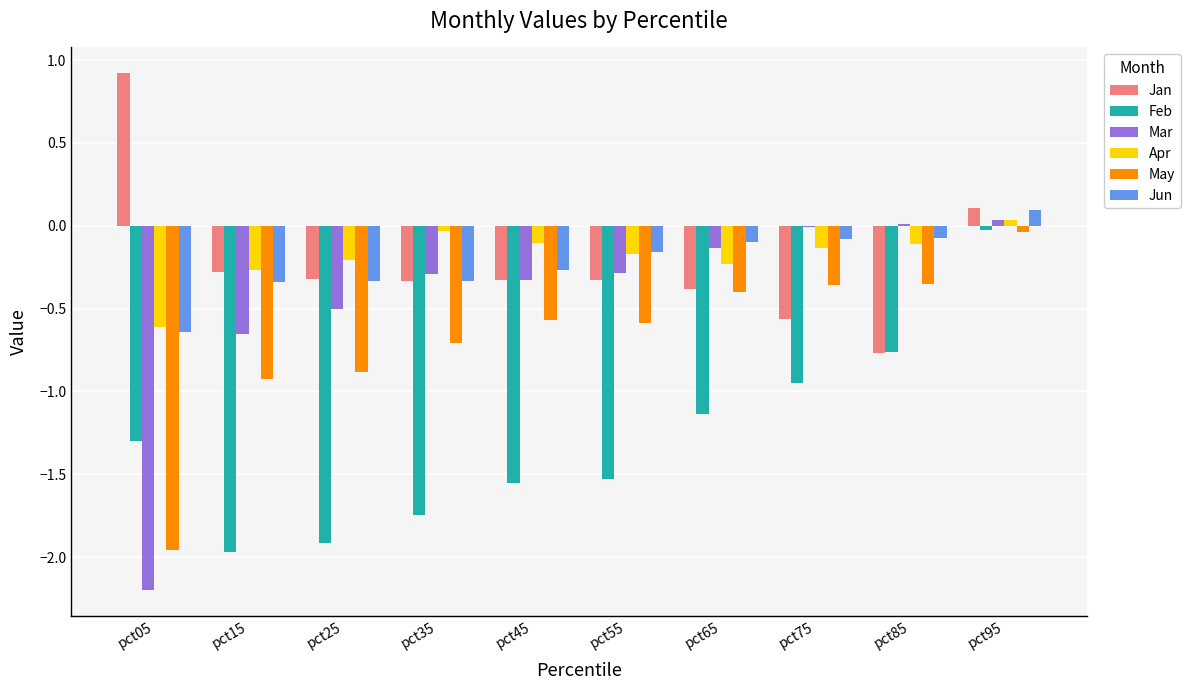

At which category is the sum across all series the highest?

pct95